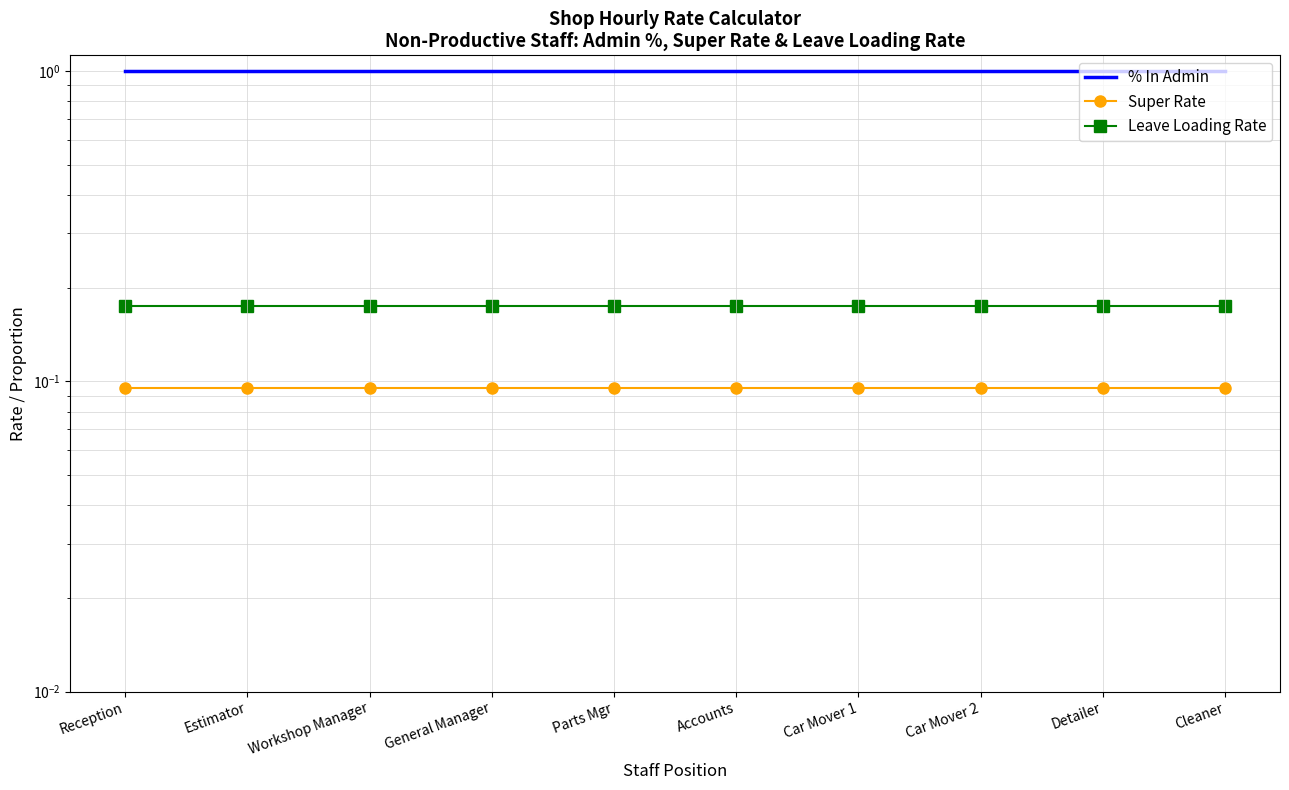

What is the label of the 6th point from the left?

Accounts